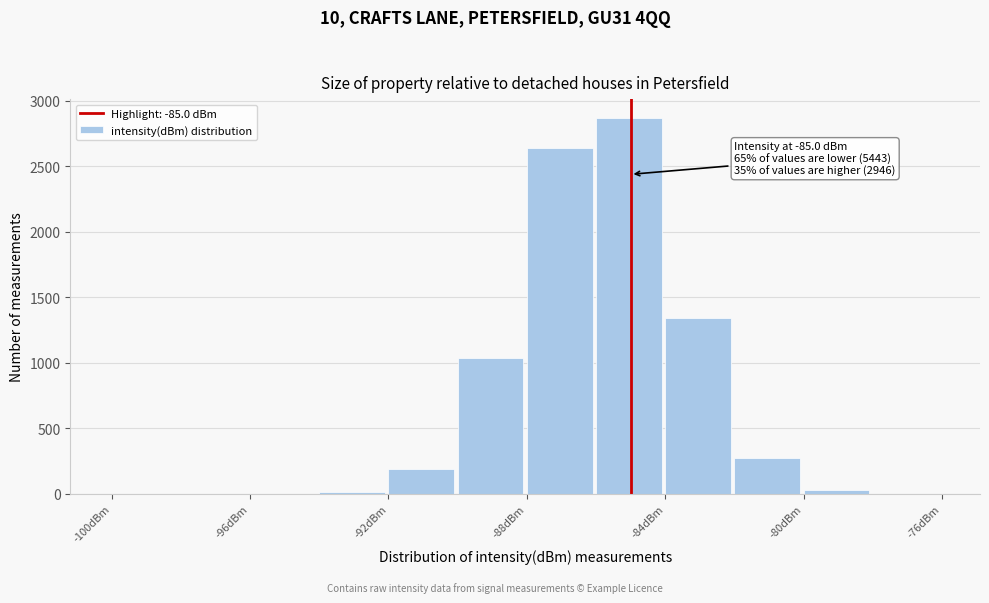

Which range on the x-axis has the tallest bar?

-86 to -84